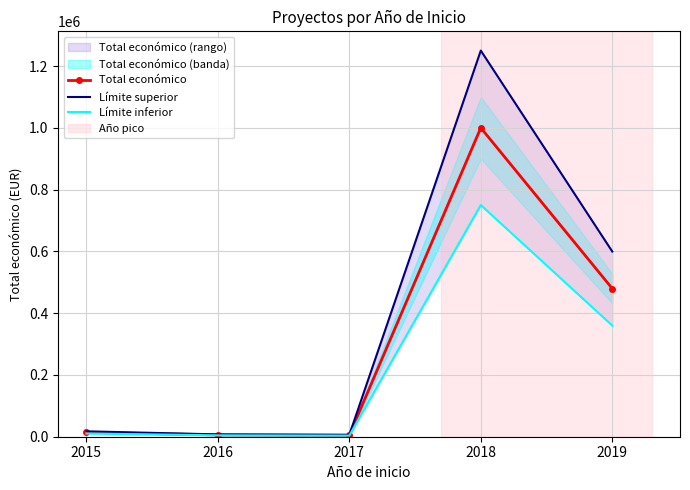

True or false: Límite inferior and Límite superior cross at least once.

False